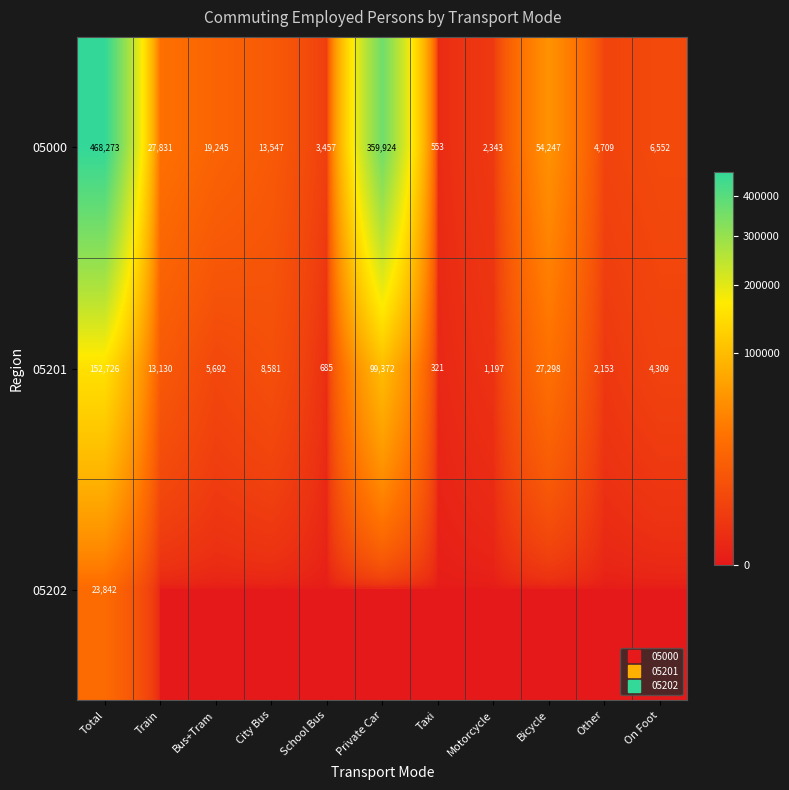

Is the value of 05000 at City Bus greater than the value of 05201 at On Foot?

Yes